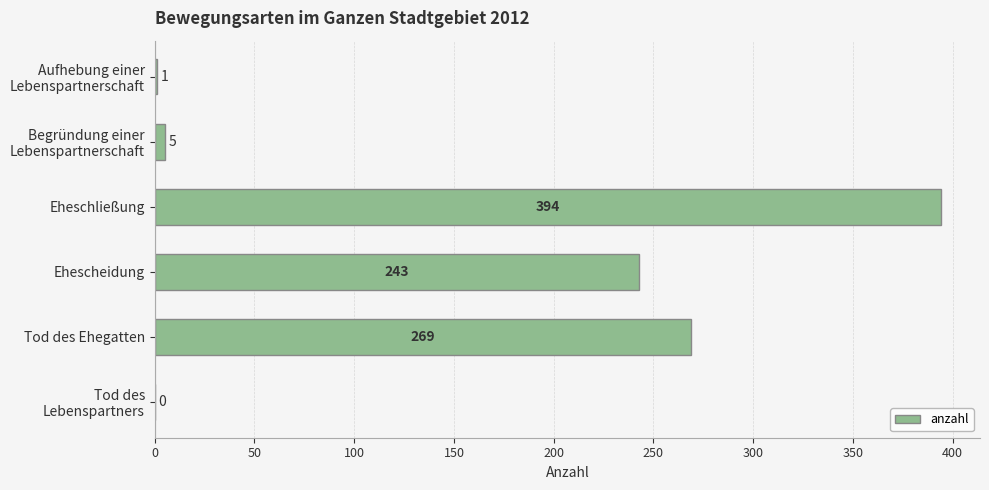

What is the sum of all values?

912